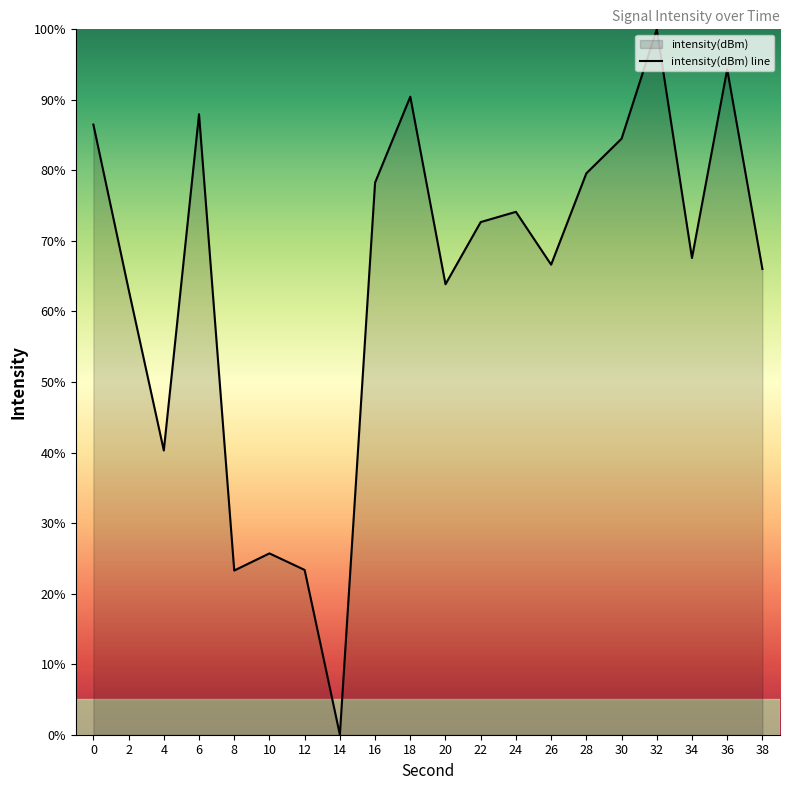

How many lines are shown in the chart?

1